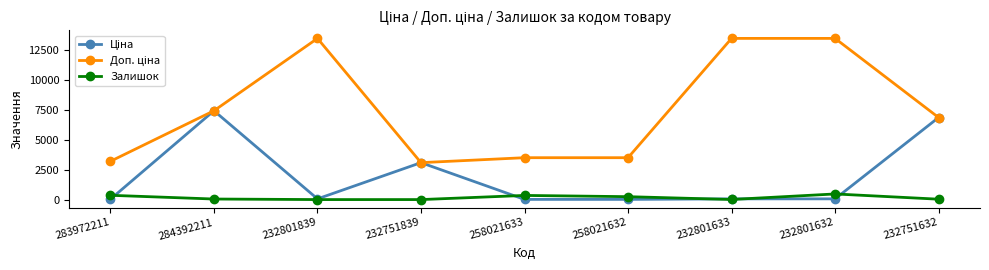

Does the chart display data point markers on the line(s)?

Yes